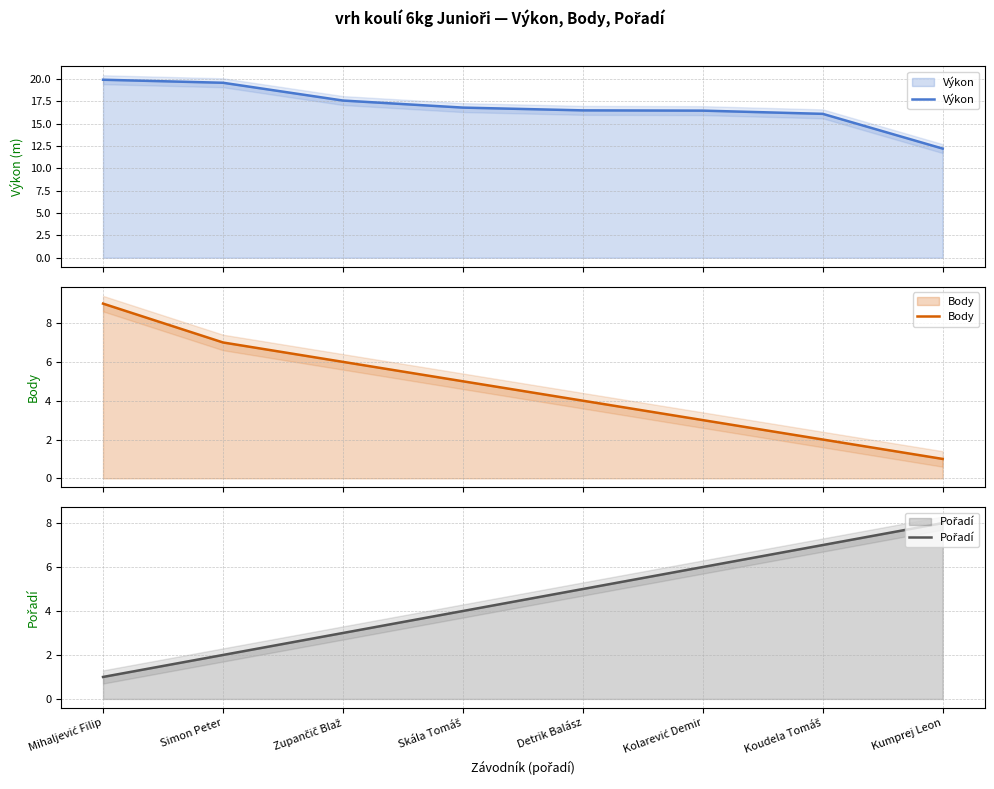

True or false: Výkon and Body cross at least once.

False